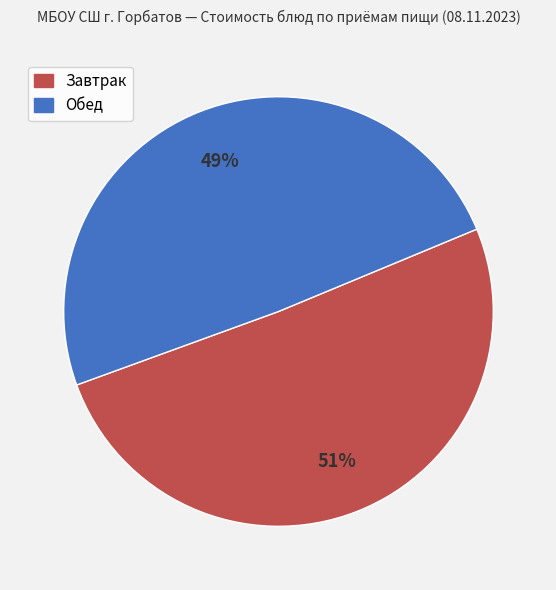

Does any single category account for the majority?

Yes